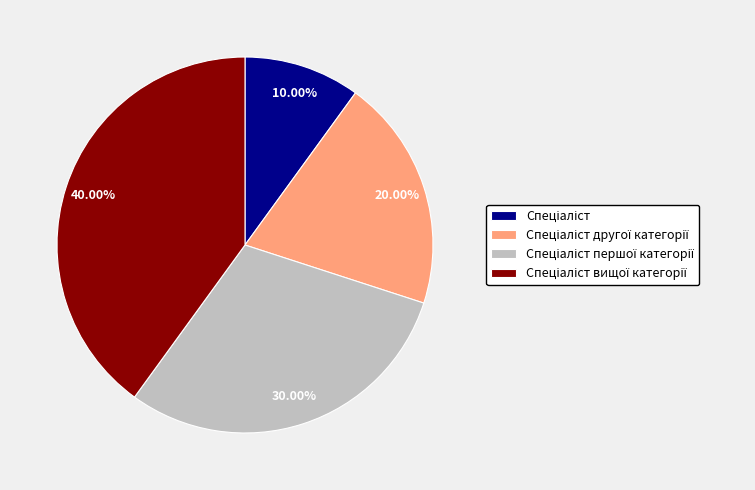

Does any single category account for the majority?

No